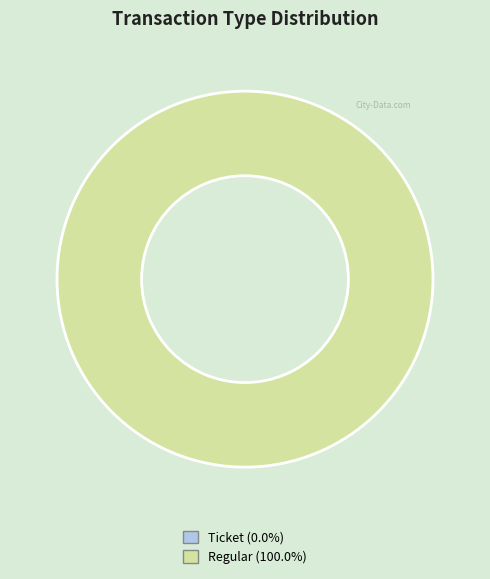

How many segments does this pie chart have?

2